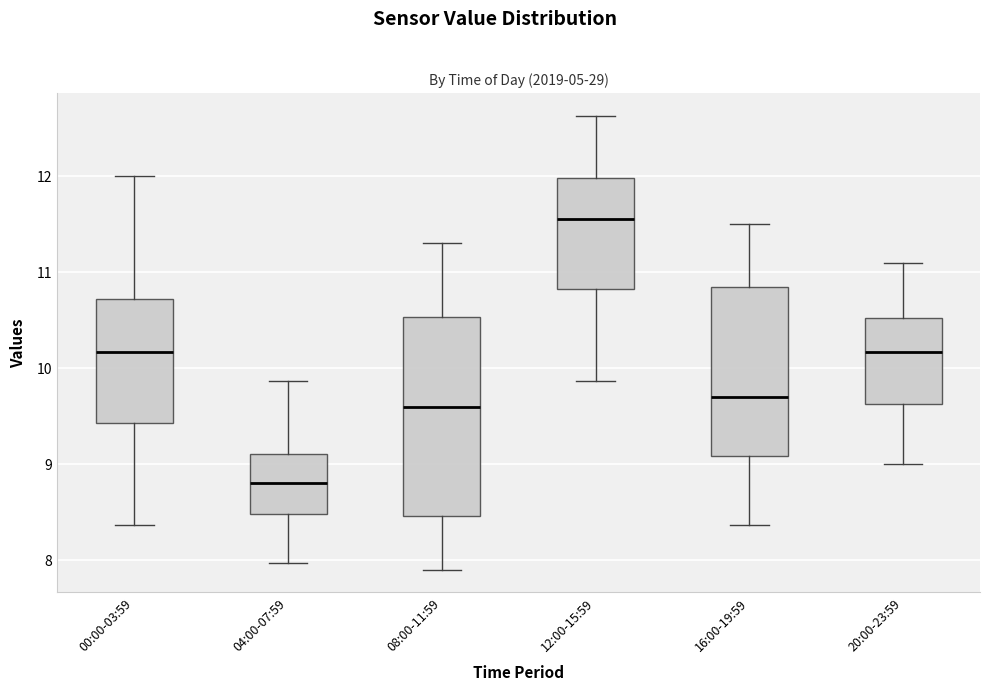

Which box has the lowest median line?

04:00-07:59